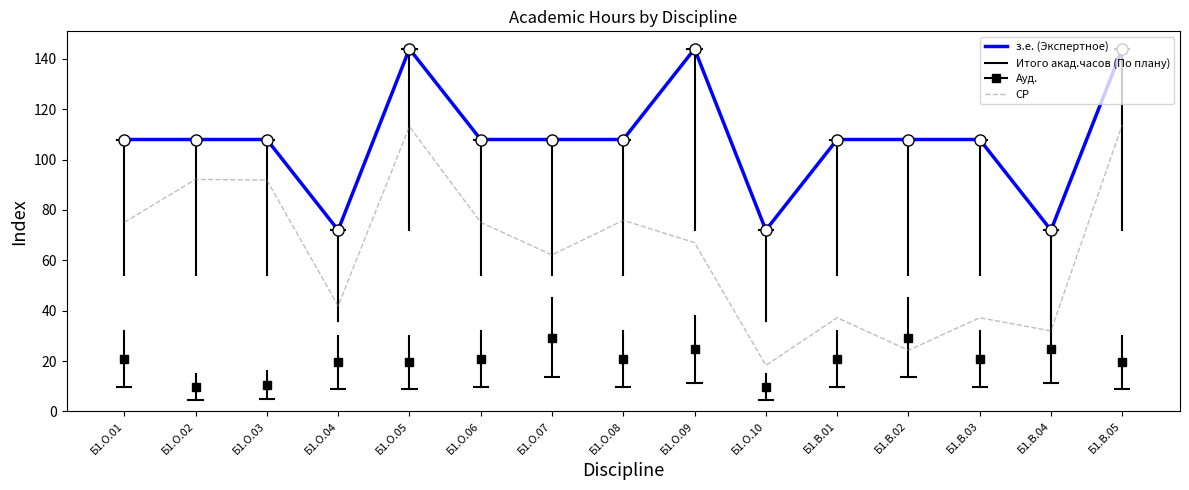

Which series has the widest spread of values?

СР